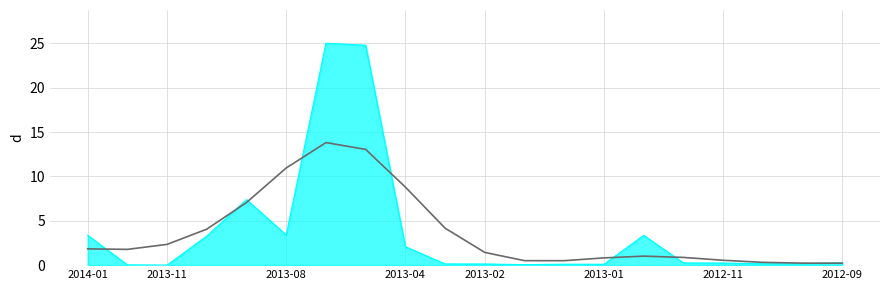

Does the chart have visible grid lines?

Yes